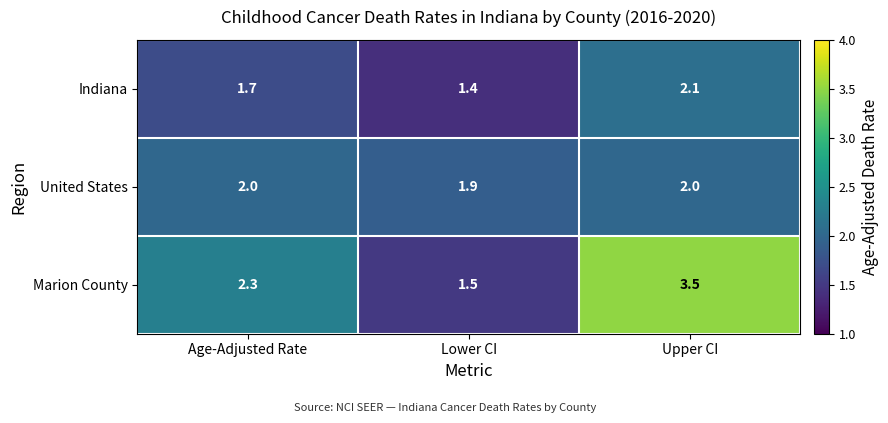

What is the greatest value displayed?

3.5